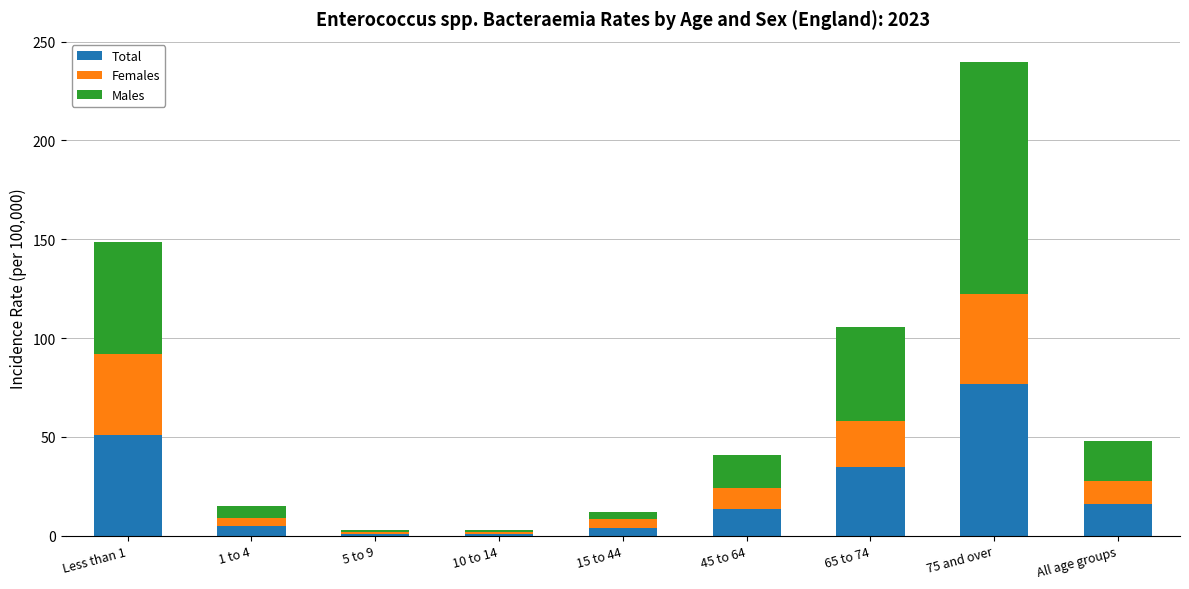

How many distinct data groups are displayed?

3